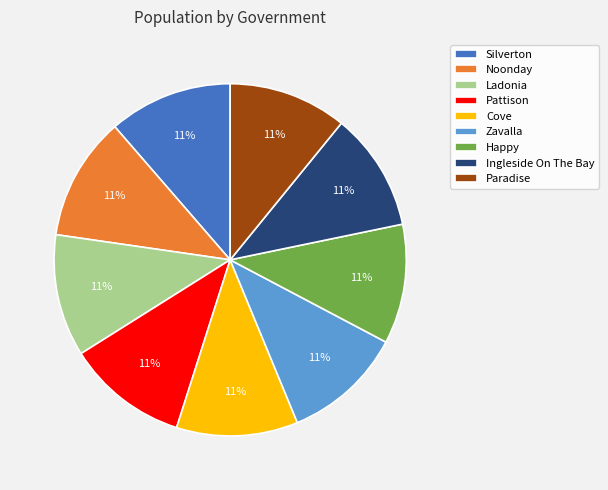

Combined, do Silverton and Pattison account for over 50%?

No